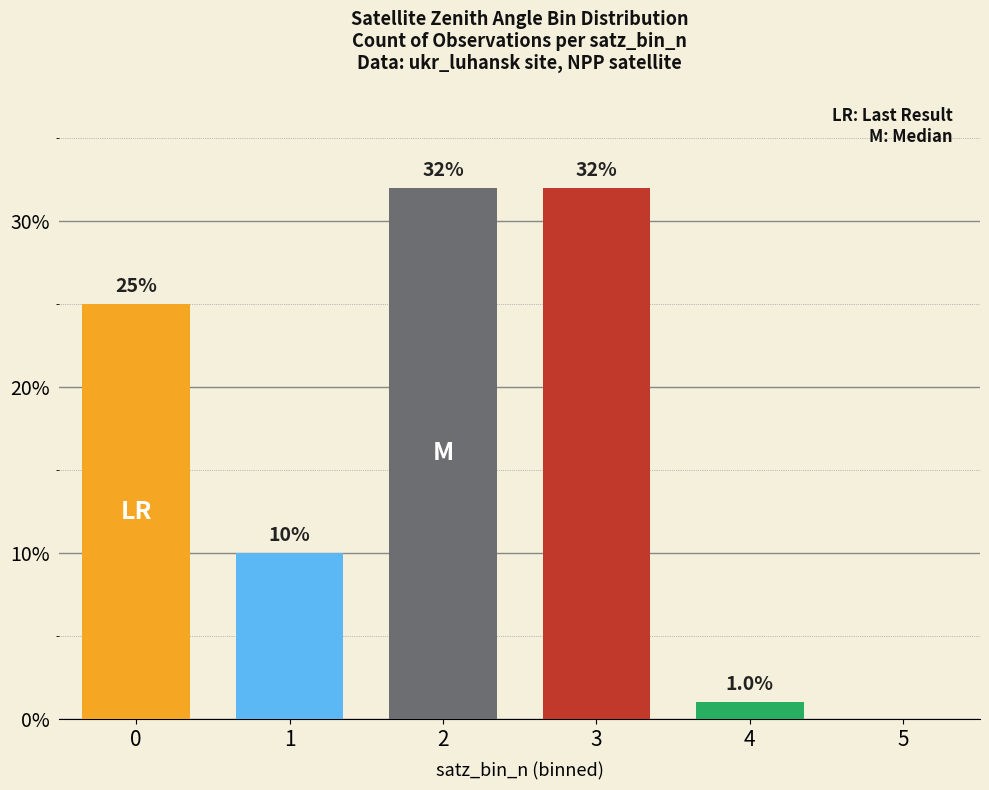

What is the greatest value displayed?

32